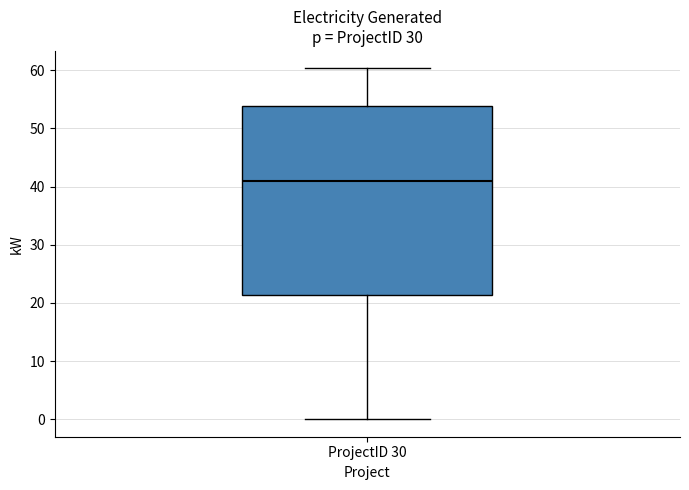

Where is the upper edge of the box for ProjectID 30 on the y-axis? The values are not printed on the chart, so give them approximately, as read against the axis.

54